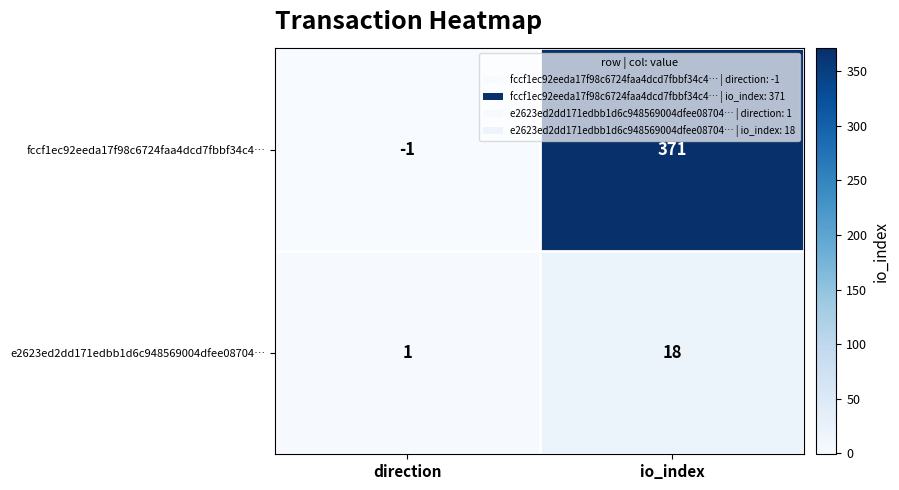

Which series changed the most between direction and io_index?

fccf1ec92eeda17f98c6724faa4dcd7fbbf34c4…